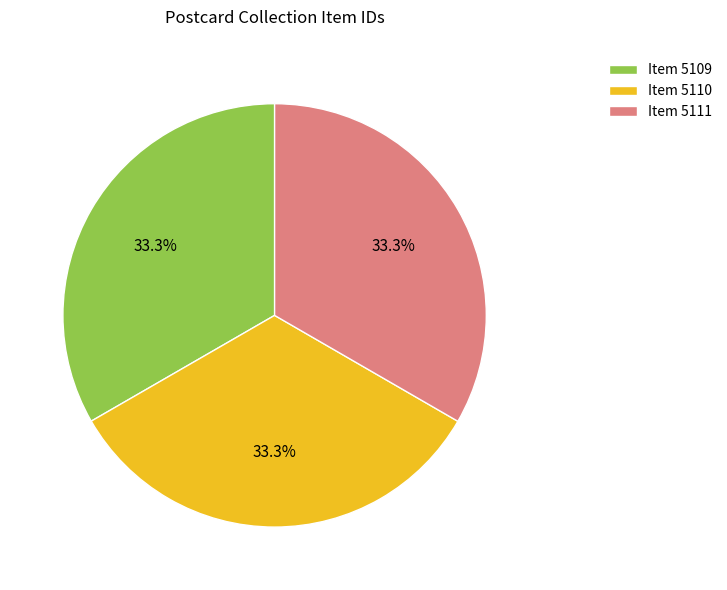

Does Item 5109 account for over 50% of the chart?

No